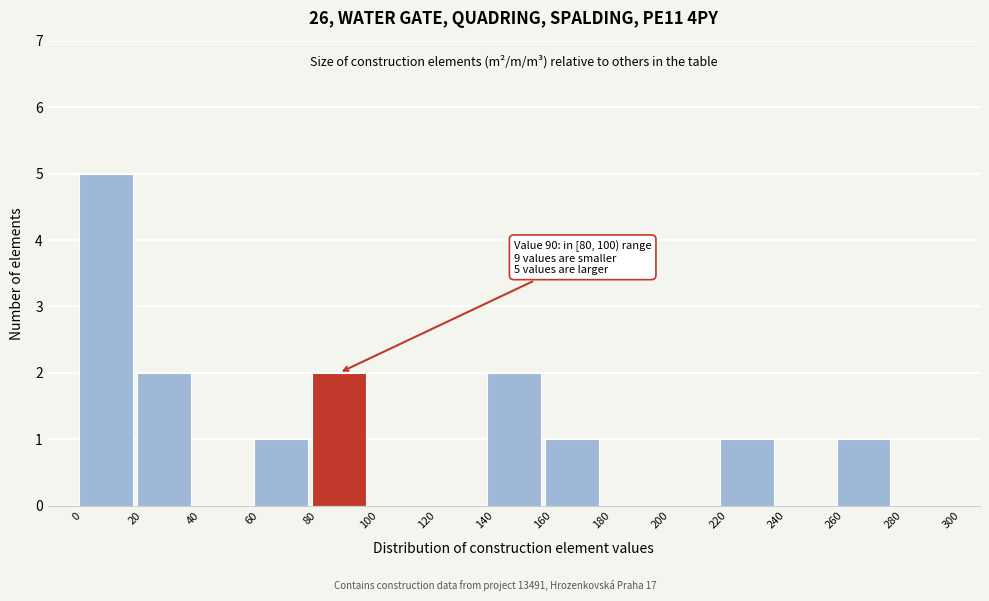

Which range on the x-axis has the tallest bar?

0 to 20